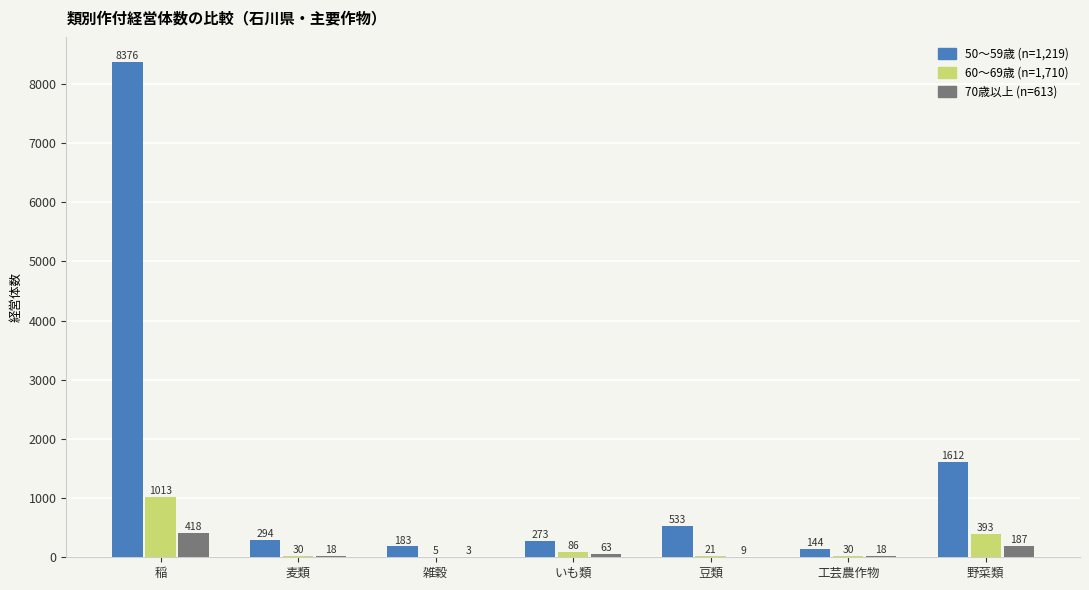

The 50〜59歳 (n=1,219) series shows 294 at 麦類. True or false?

True